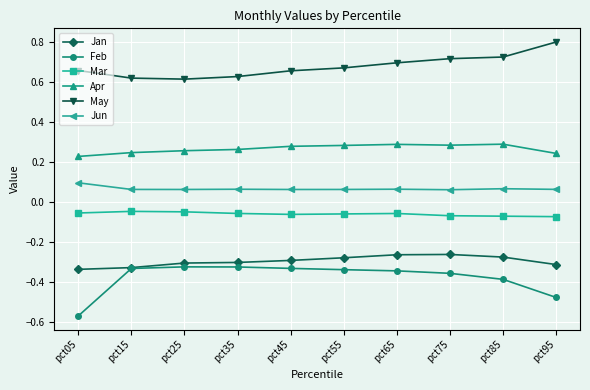

What is the difference between the highest and lowest values at pct15?

0.9